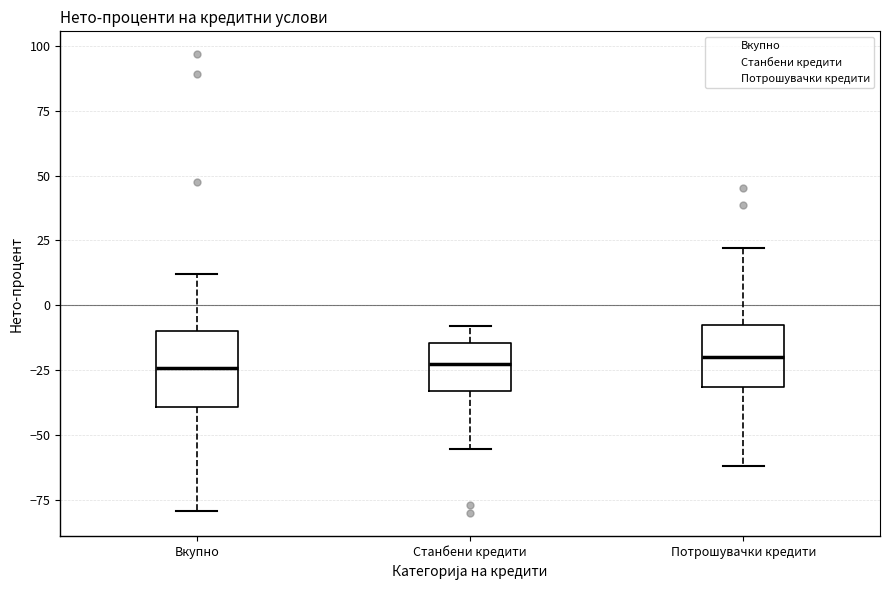

Which box is the tallest, from its lower edge to its upper edge?

Вкупно